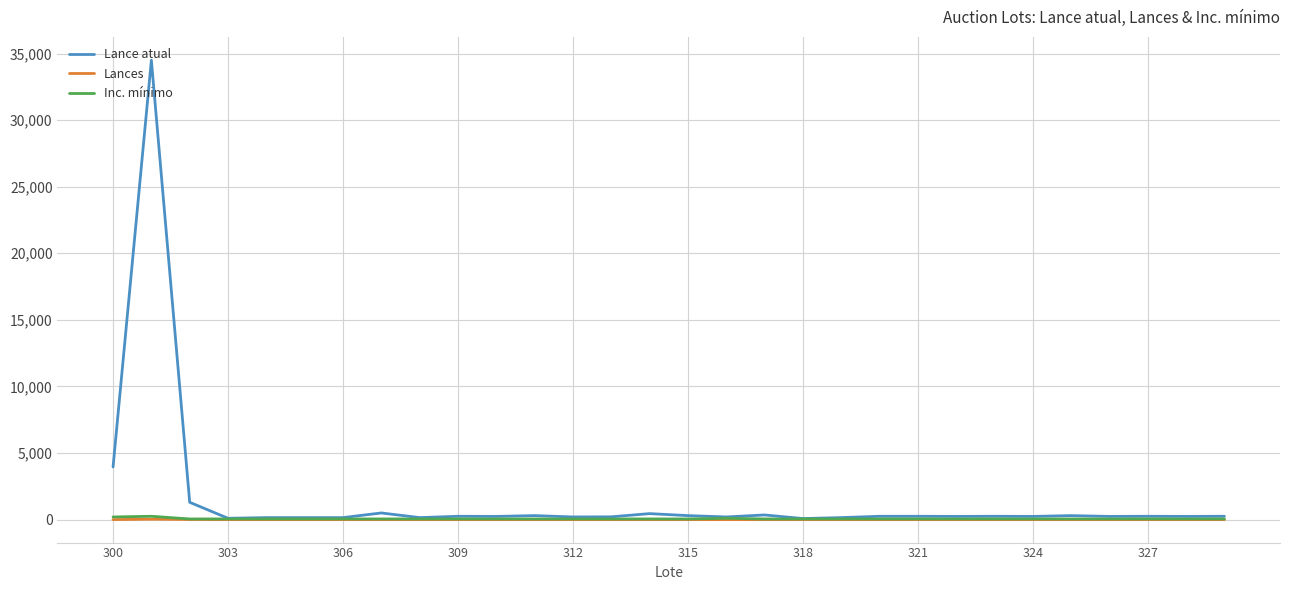

How many interior local valleys does the Lances series have?

5